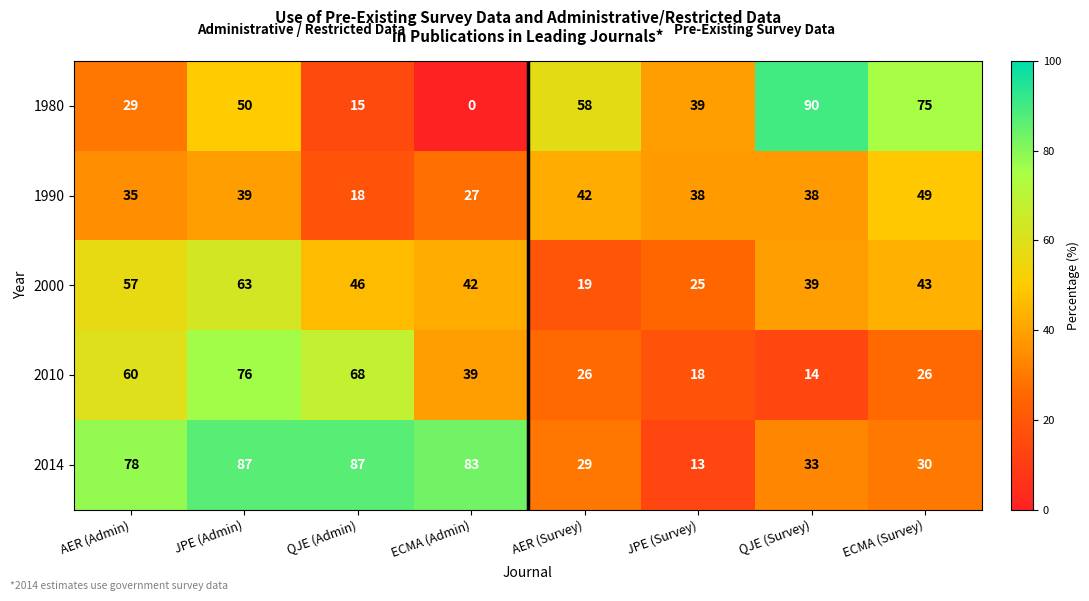

What is the sum of the 2010 values at ECMA (Survey) and QJE (Survey)?

40